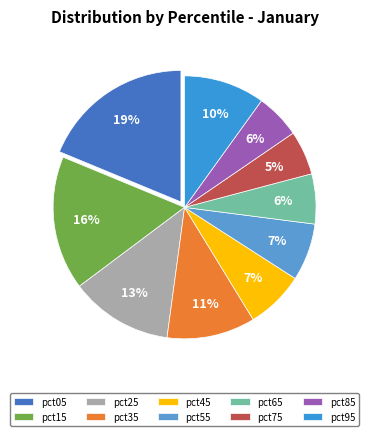

Count the number of slices in the pie.

10